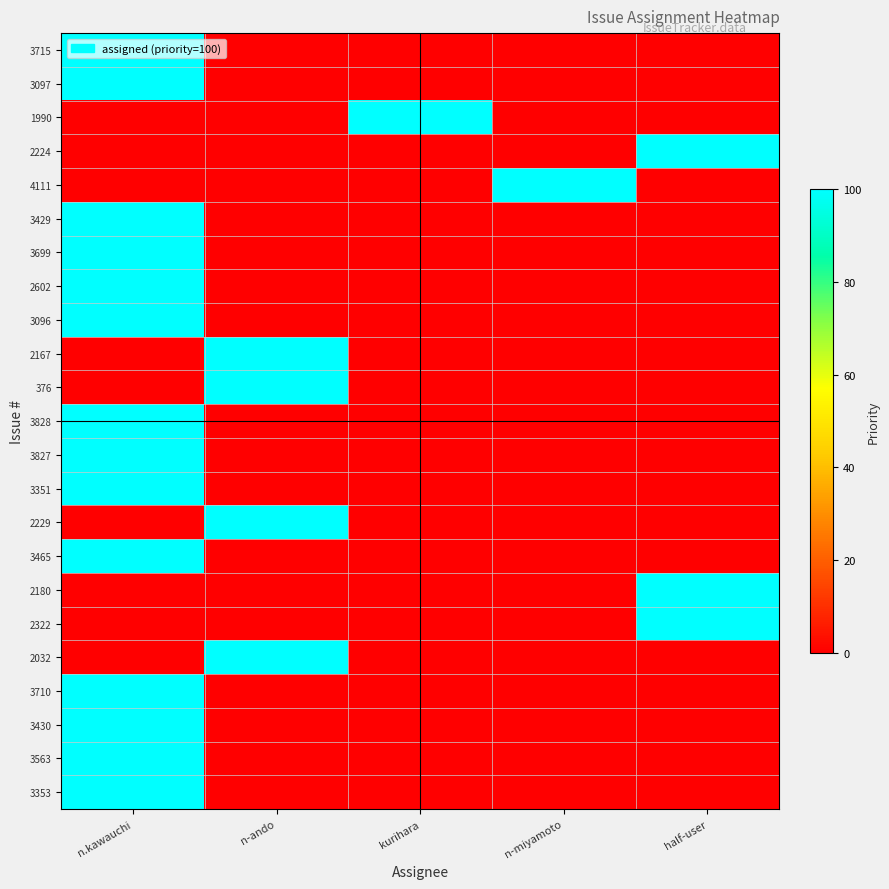

How many categories are shown in the chart?

5